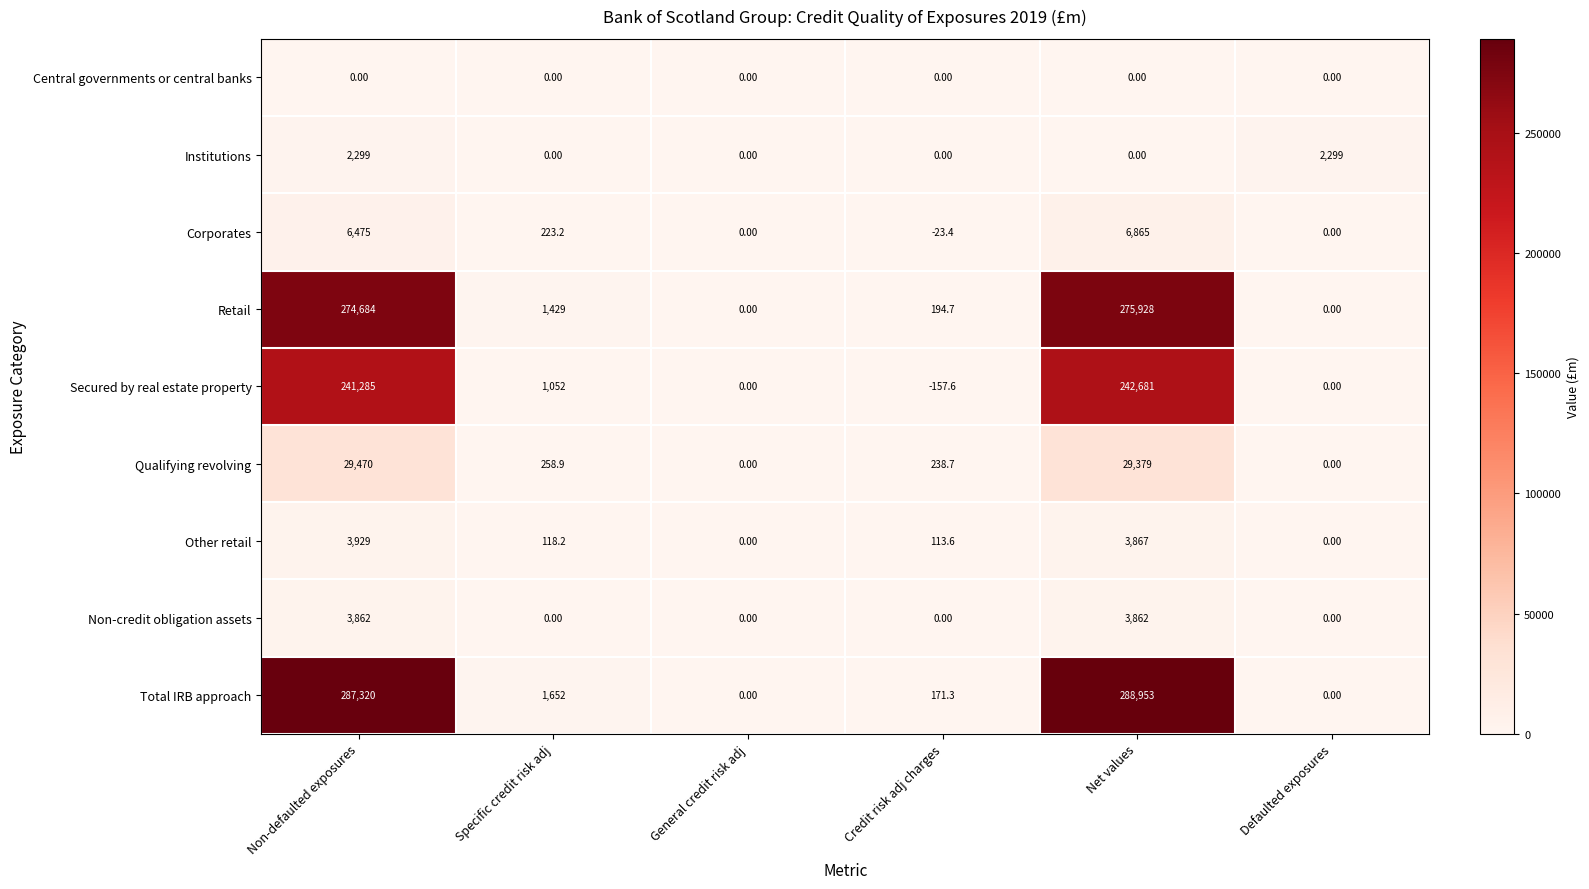

Which series has the largest total across all categories?

Total IRB approach